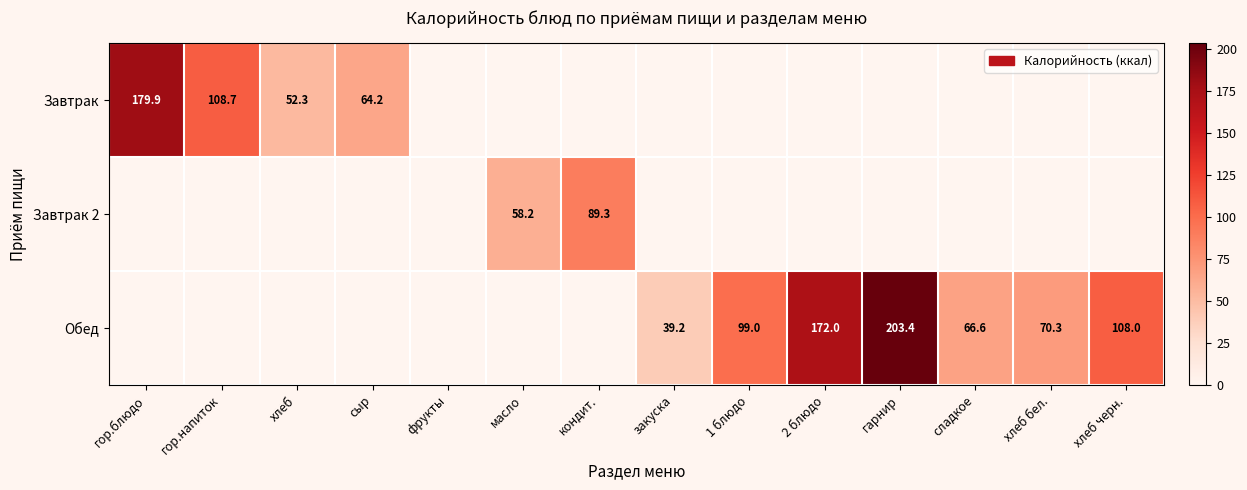

The Завтрак series shows 108.7 at гор.напиток. True or false?

True